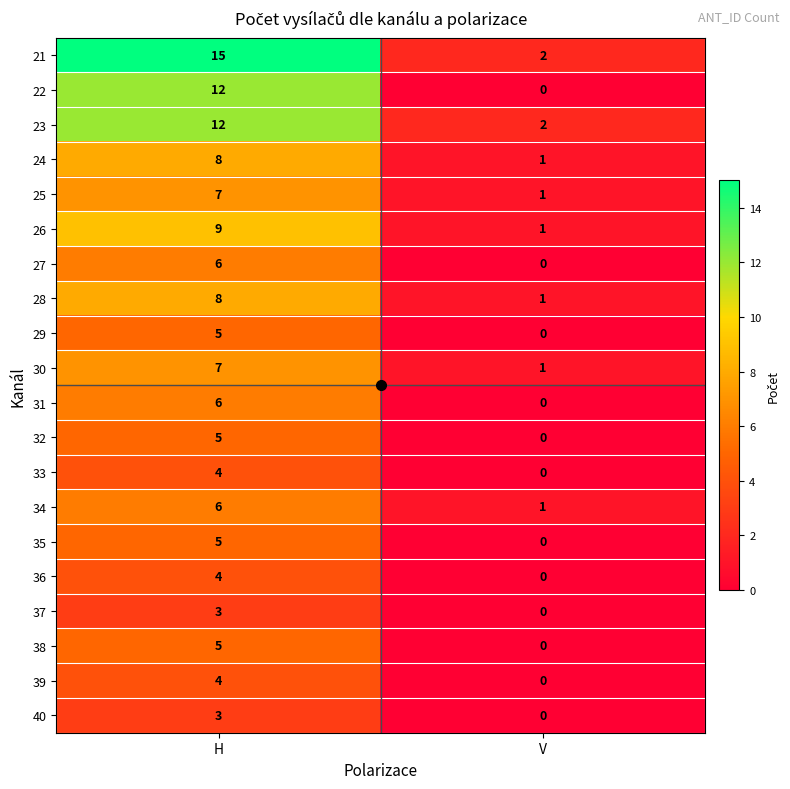

Which series has the widest spread of values?

21